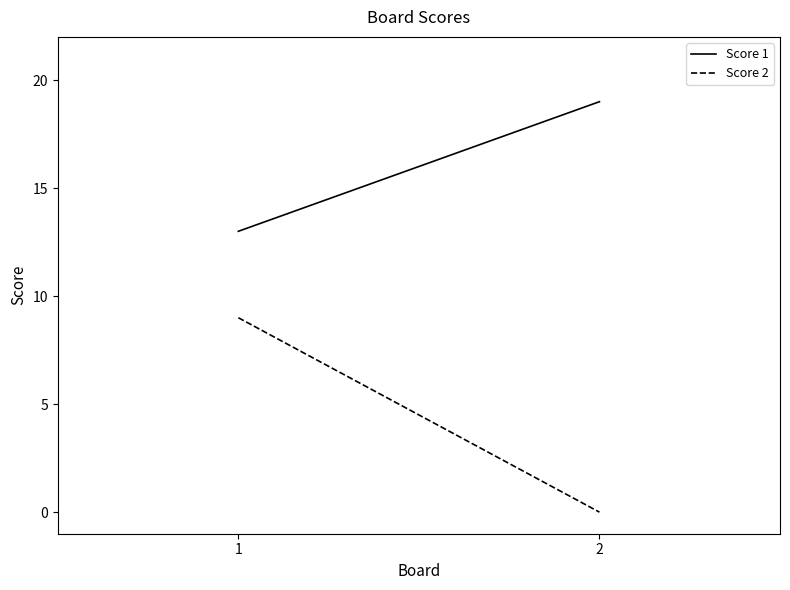

What is the difference between the Score 1 values at 2 and 1?

6